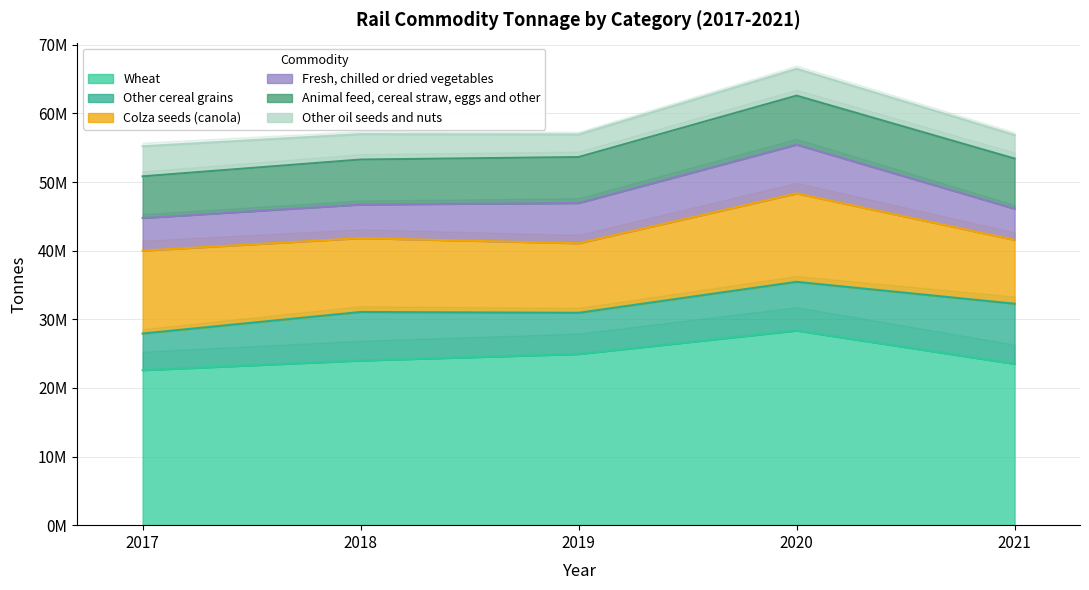

True or false: Other cereal grains has more than 1 points higher than both neighbors.

False